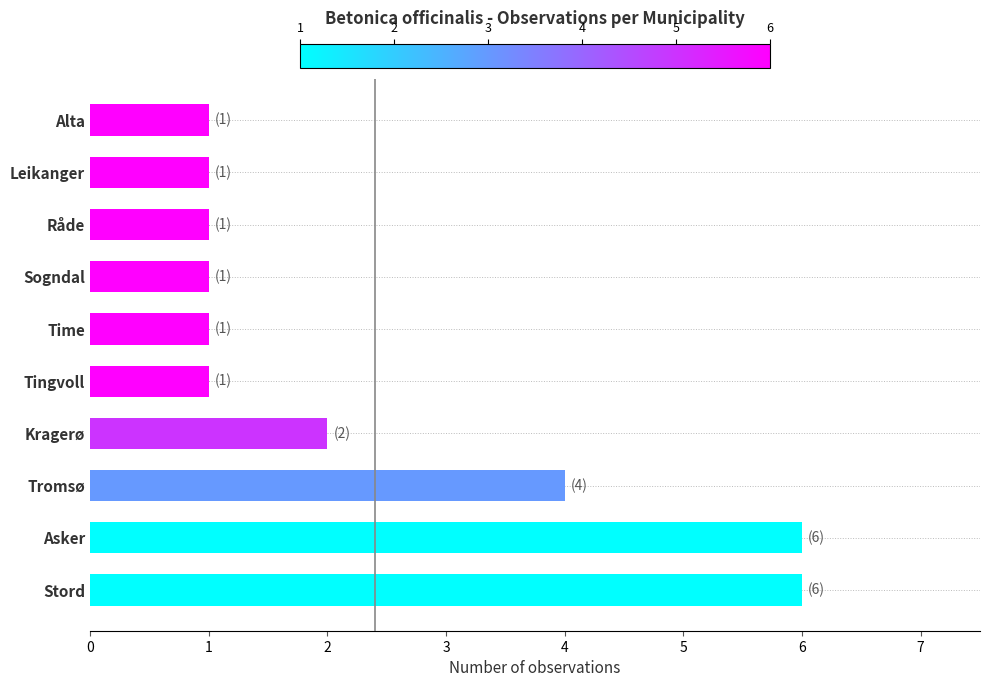

True or false: the data shows 2 at Alta.

False